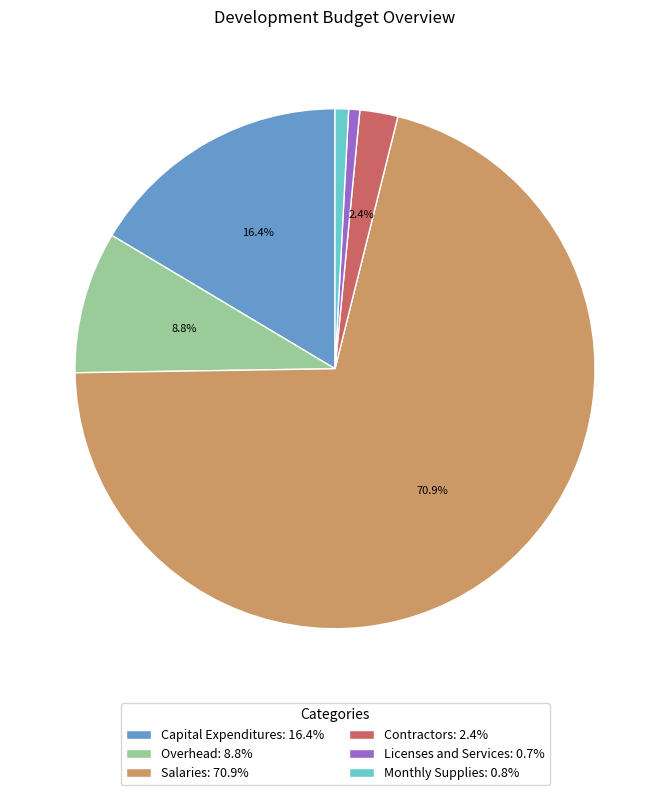

Is there any slice that represents more than half of the pie?

Yes